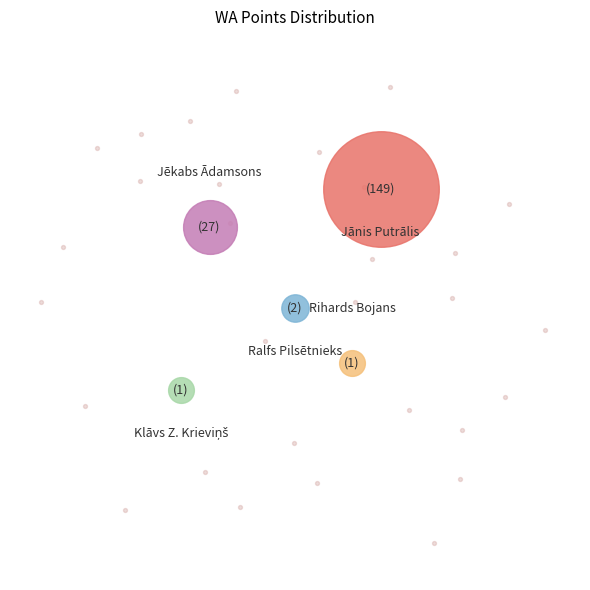

What is the total percentage of Patriks Pavlovs and Klāvs Zigurds Krieviņš?

0.6%